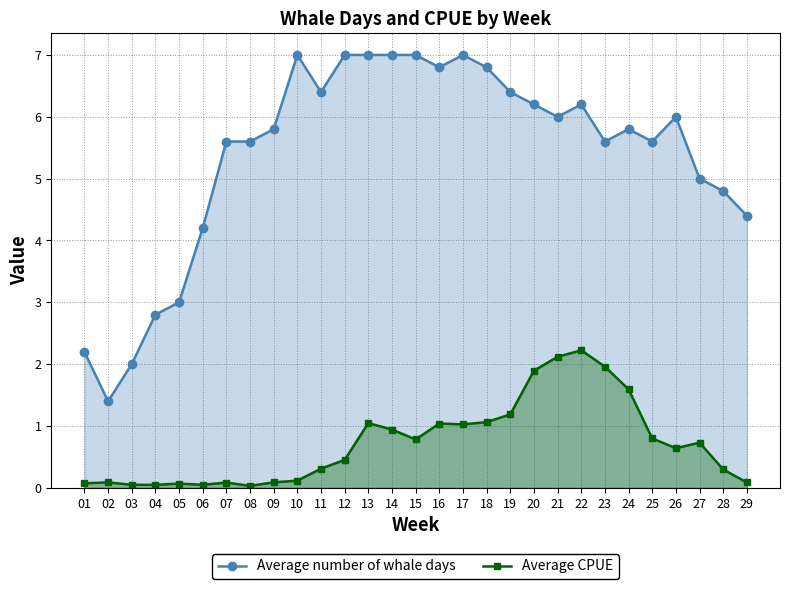

What is the difference between the Average number of whale days values at 20 and 06?

2.0